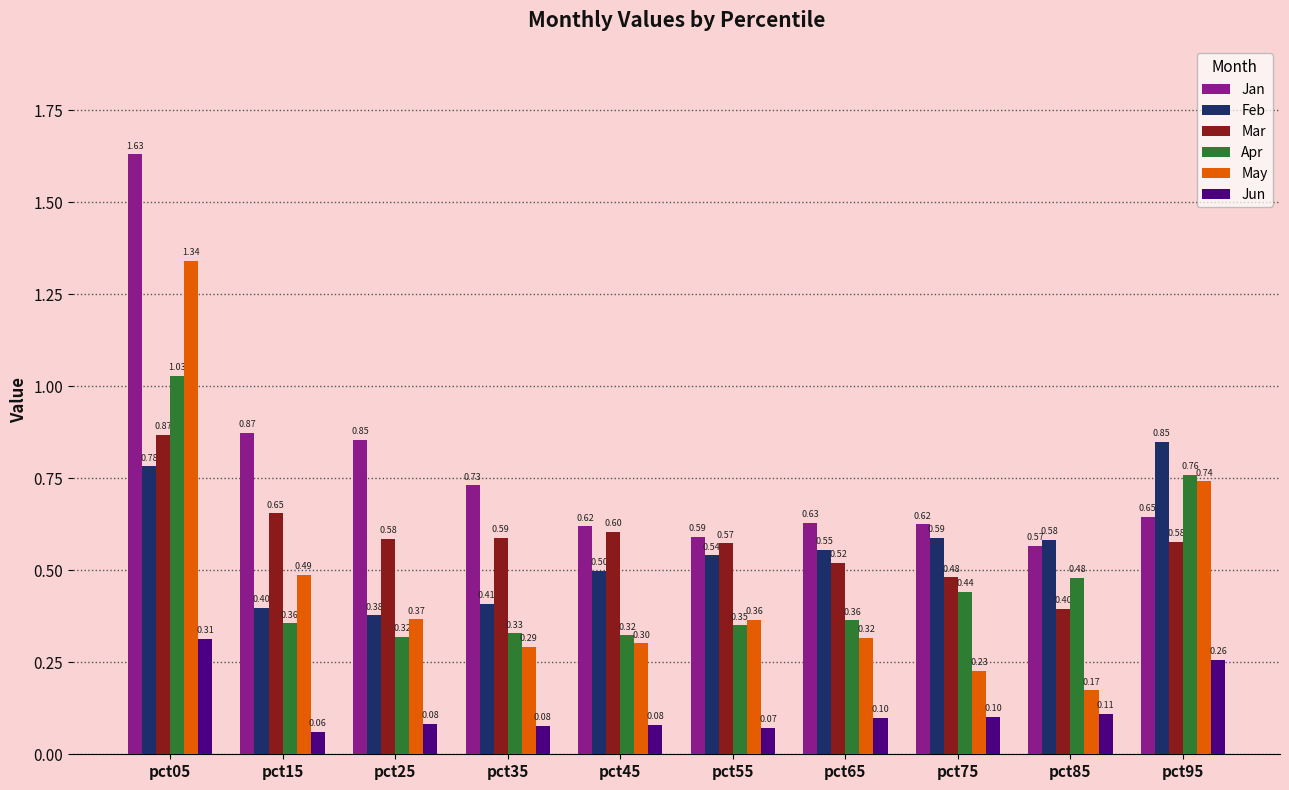

List the series in order of their peak value, lowest first.

Jun, Feb, Mar, Apr, May, Jan